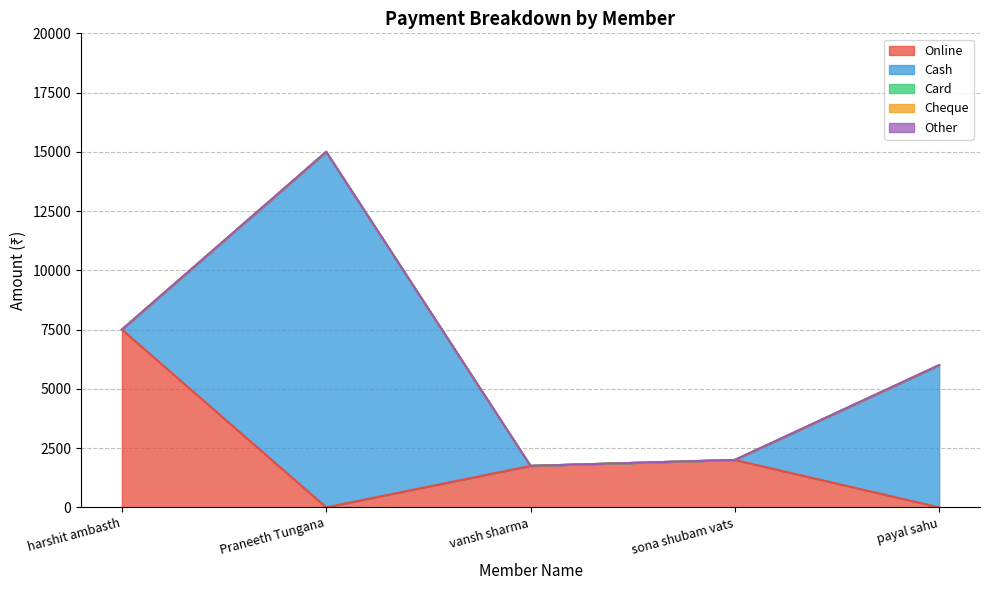

Which label corresponds to the largest value in the chart?

Praneeth Tungana